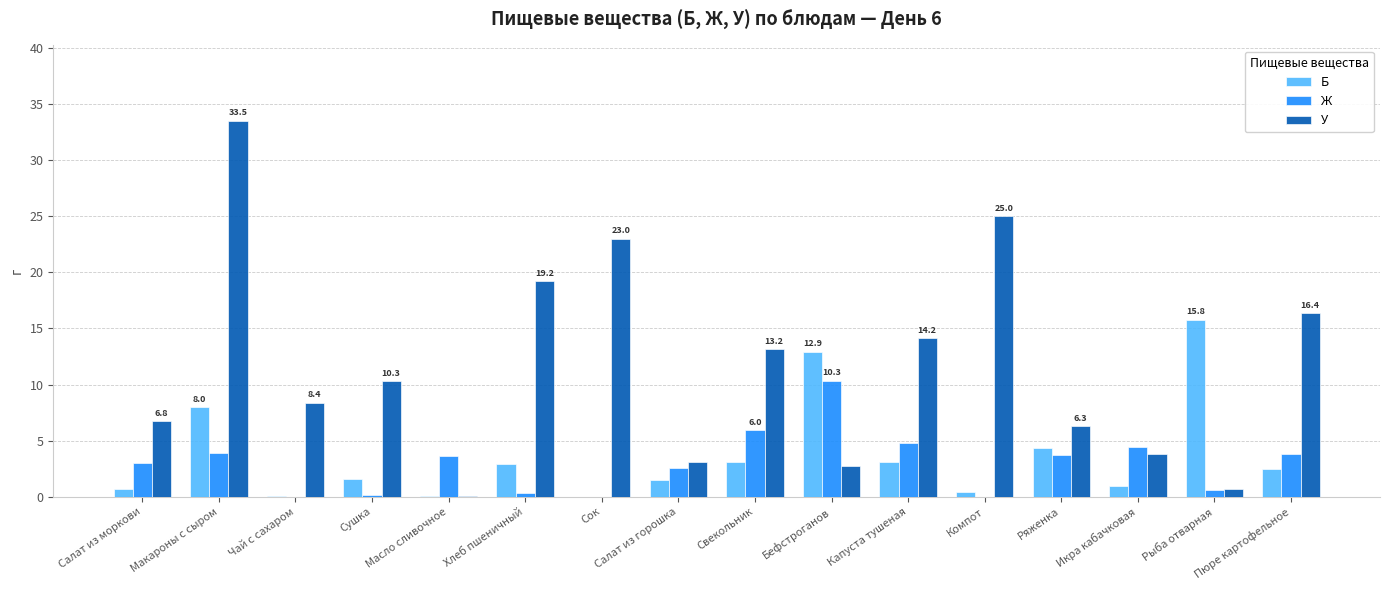

What is the sum of the Б values at Икра кабачковая and Свекольник?

4.0